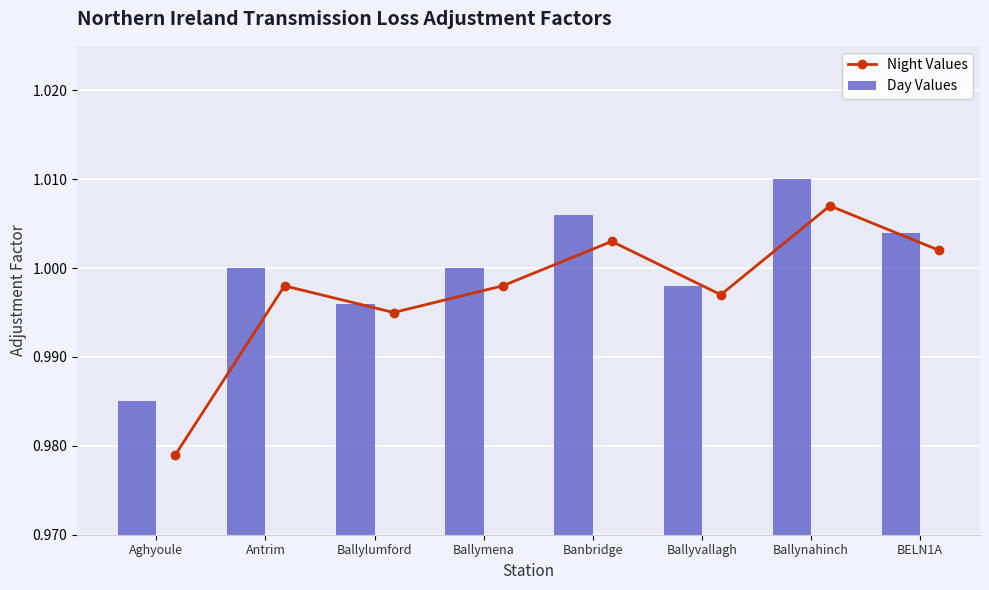

How many interior local valleys does the Night Values series have?

2